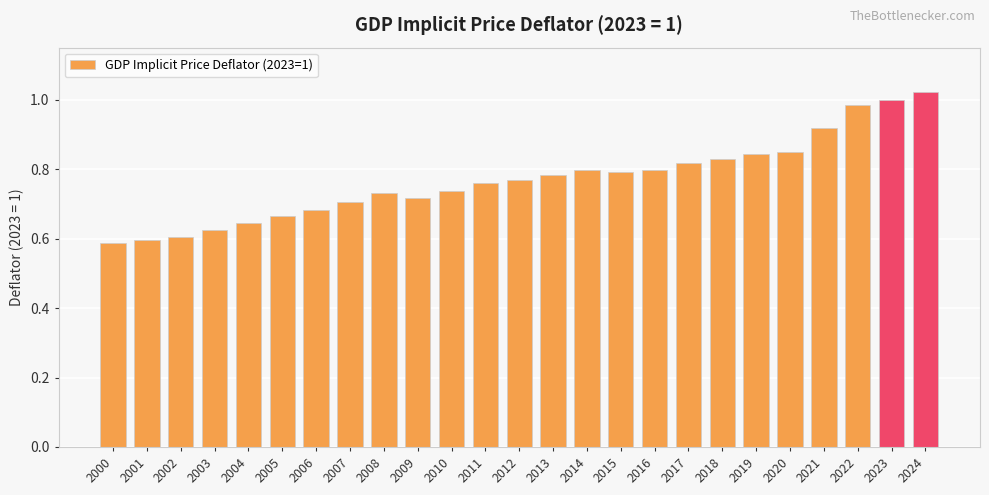

The value at 2022 is 0.5. True or false?

False